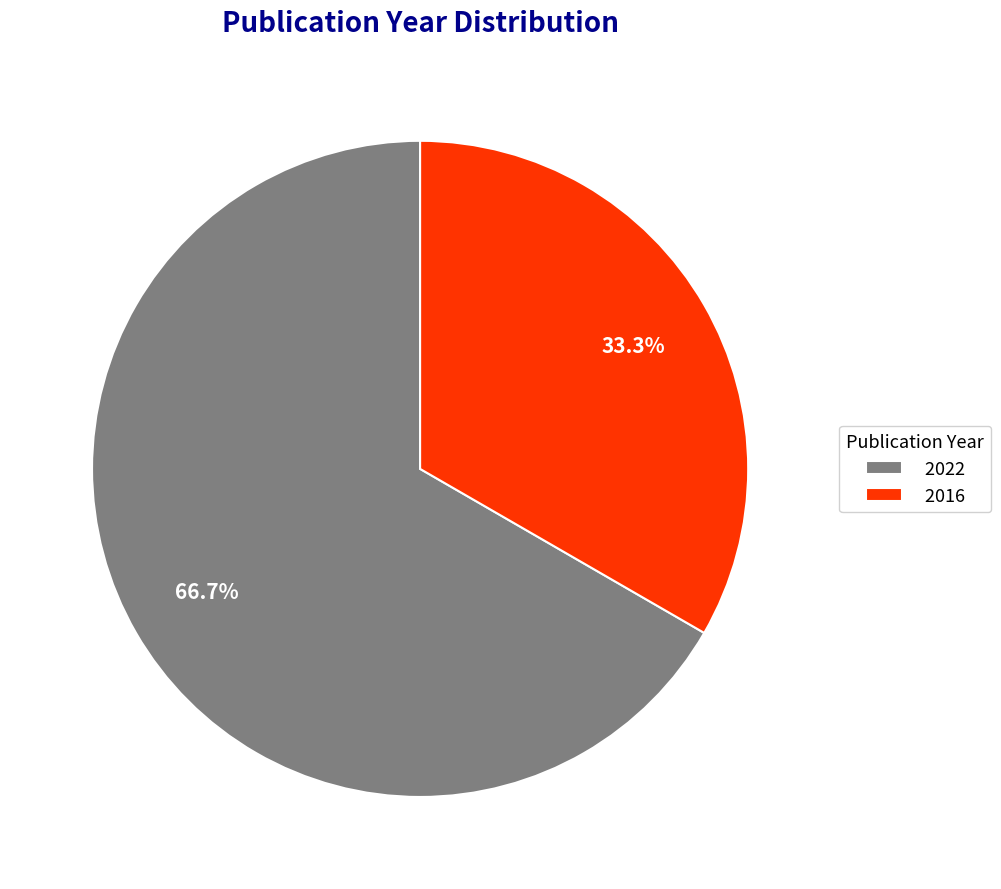

Is 2016 the majority of the pie?

No